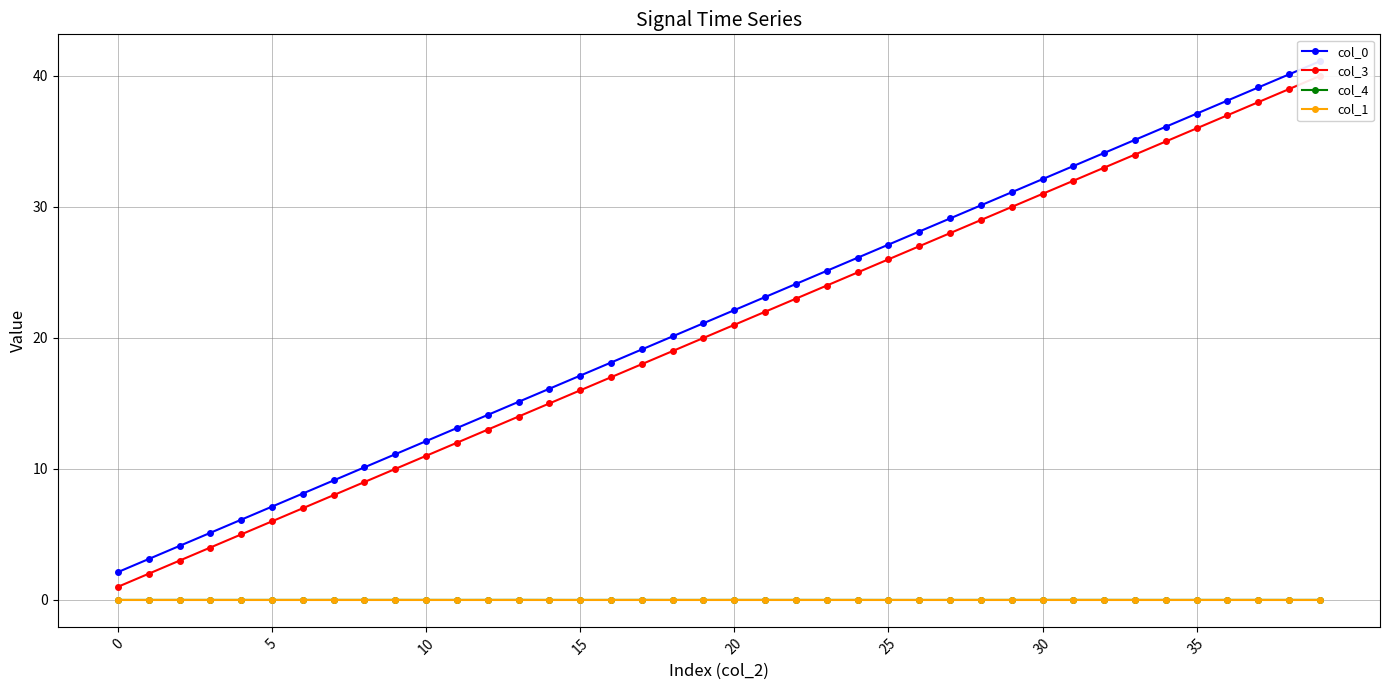

Which series has the largest range (max minus min)?

col_0